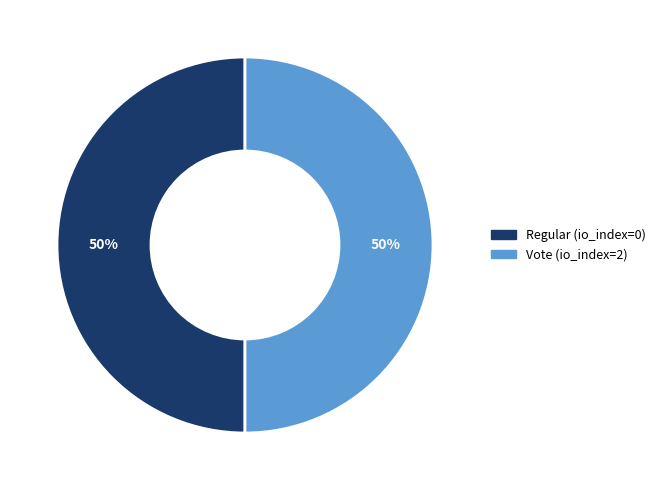

True or false: Regular (io_index=0) accounts for 50% of the total.

True